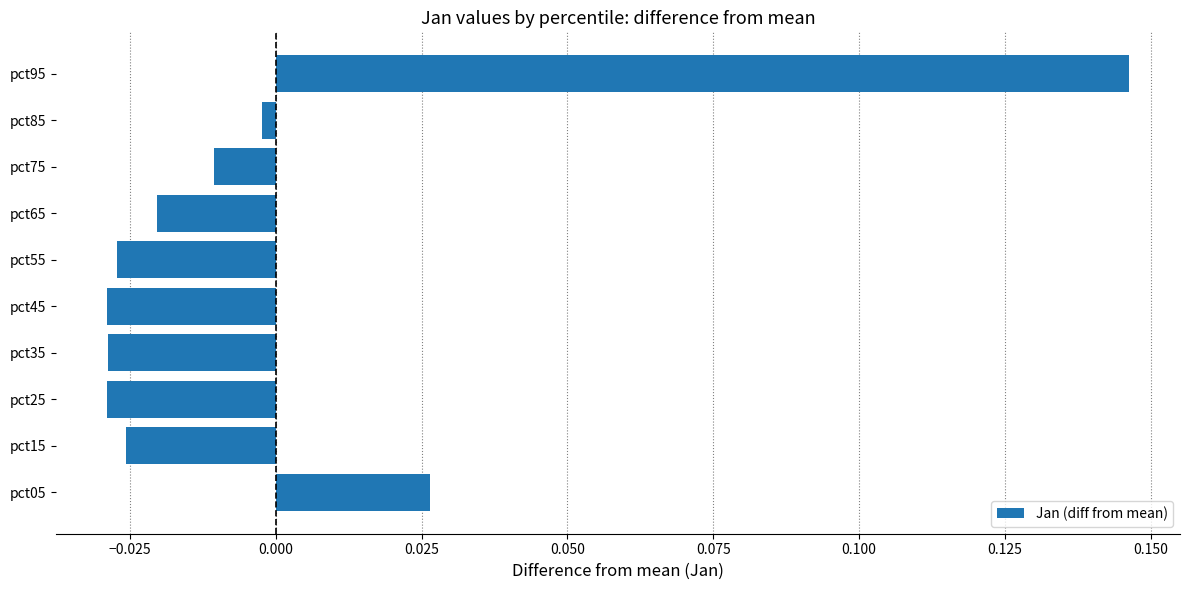

How many categories are shown in the chart?

10